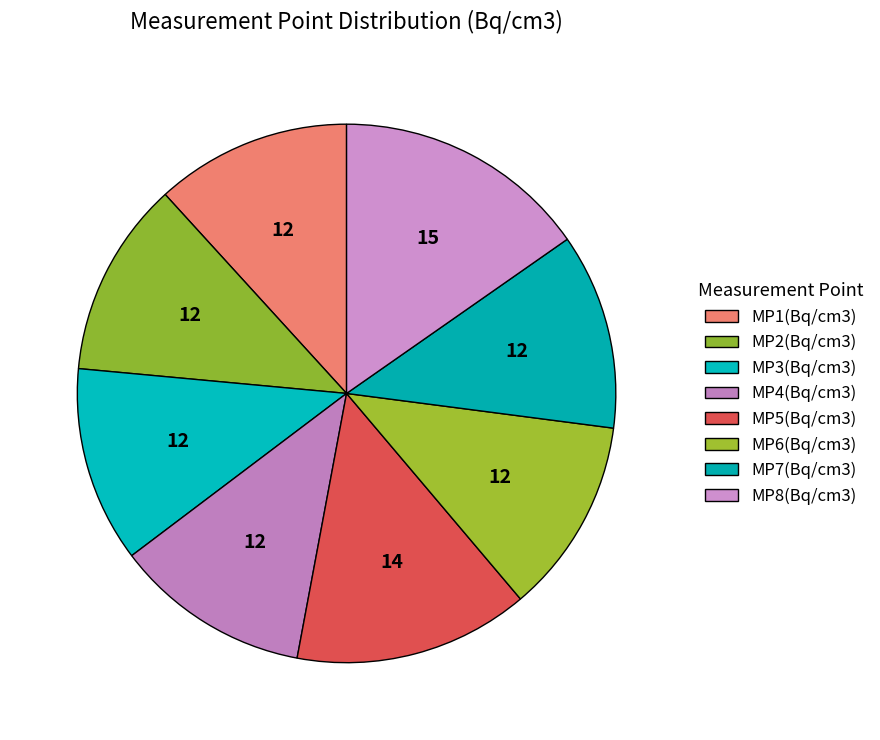

Do MP7(Bq/cm3) and MP2(Bq/cm3) together represent more than half of the pie?

No